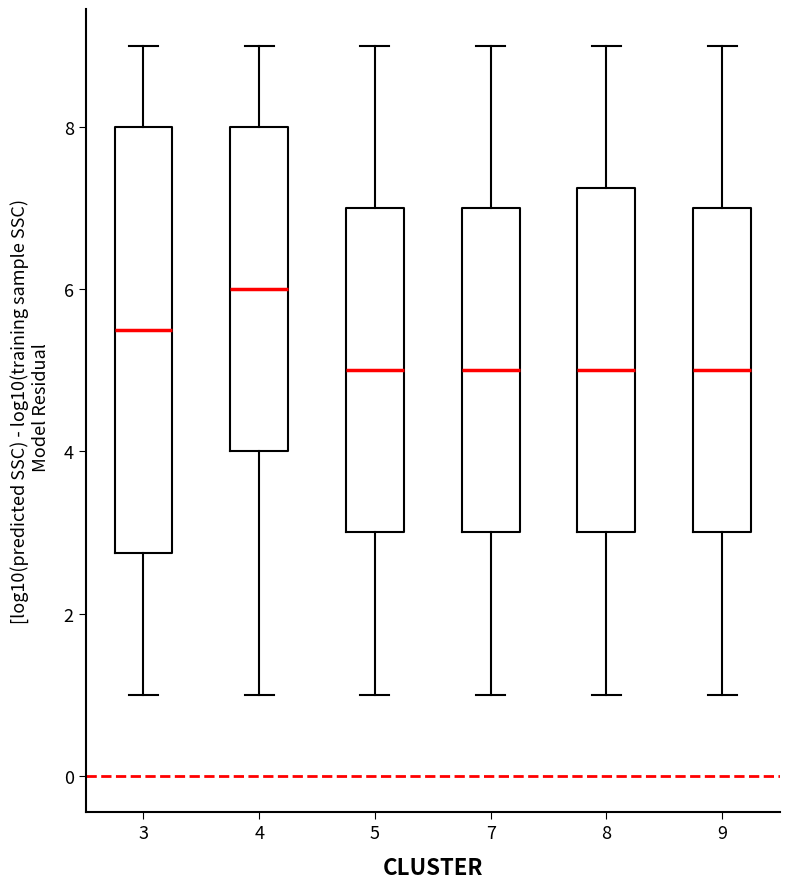

Which box has the highest median line?

4